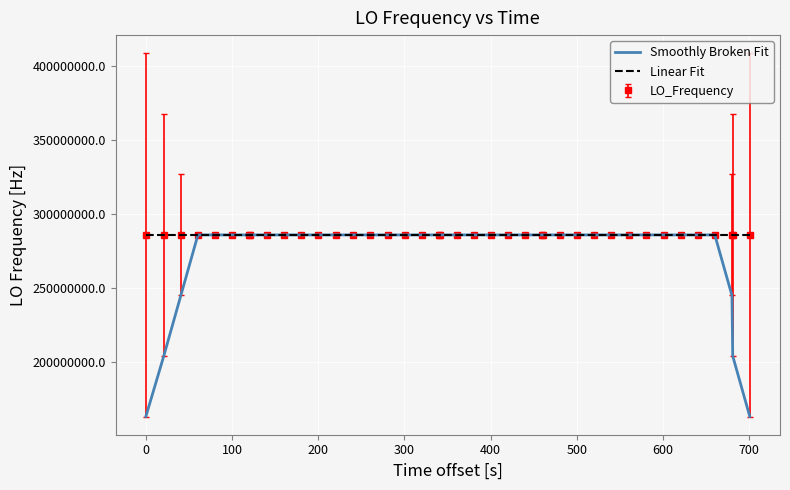

What is the minimum value shown in the chart?

163455430.0